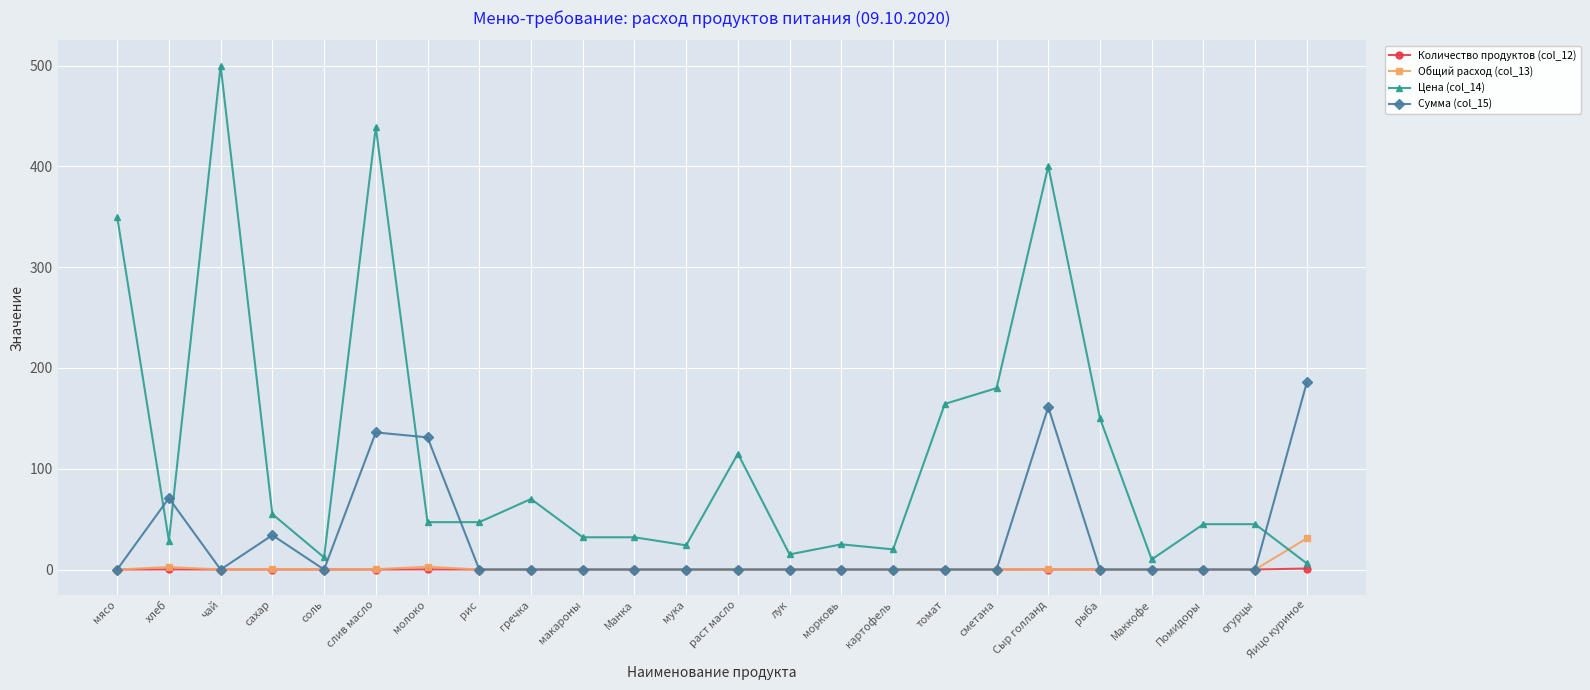

What are all the series names shown in the legend?

Количество продуктов (col_12), Общий расход (col_13), Цена (col_14), Сумма (col_15)